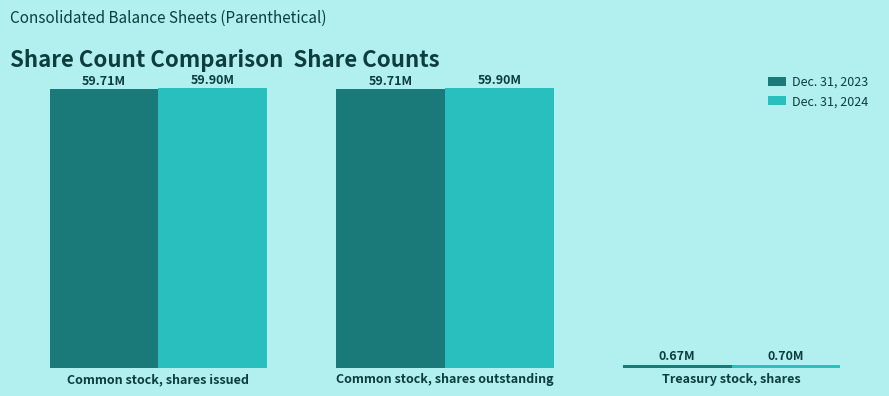

At which category is the sum across all series the highest?

Common stock, shares issued